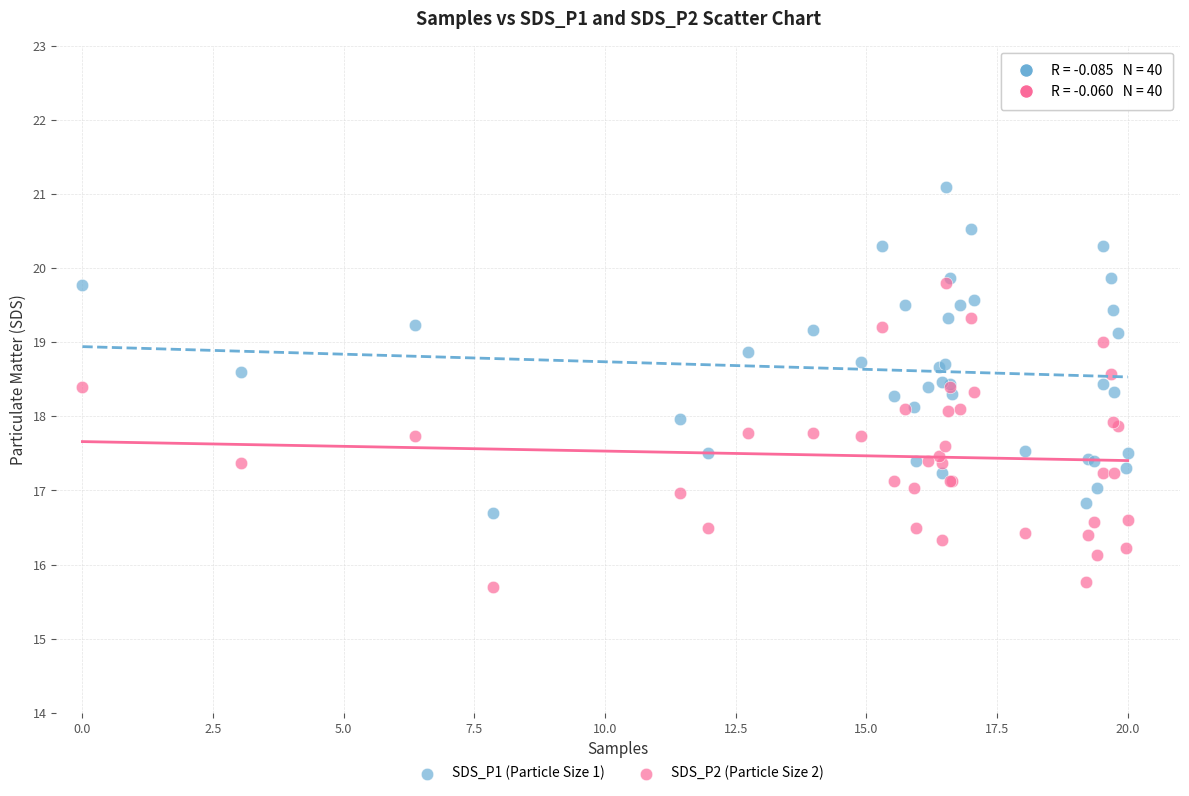

Which series reaches the minimum Y coordinate?

SDS_P2 (Particle Size 2)